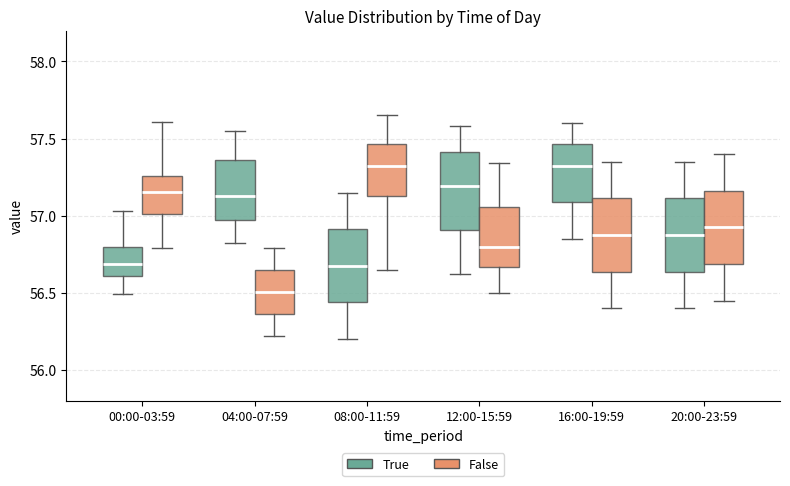

Where does the lower whisker of the box for 00:00-03:59 (False) end on the y-axis? The values are not printed on the chart, so give them approximately, as read against the axis.

56.80